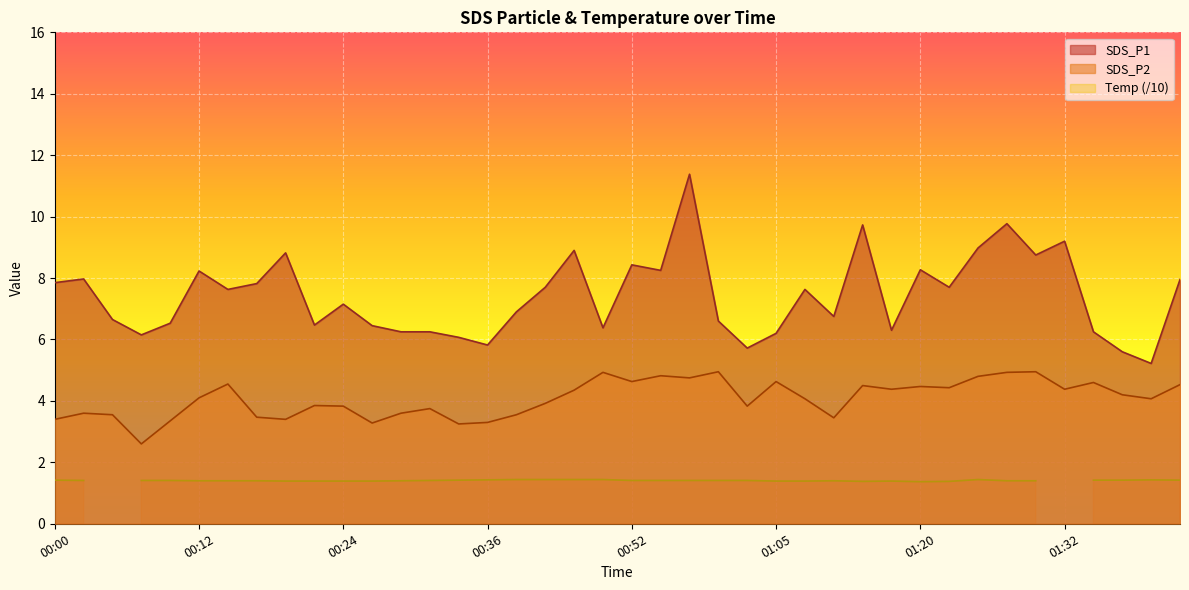

Is the value of SDS_P1 at 00:22 greater than the value of SDS_P2 at 00:22?

Yes